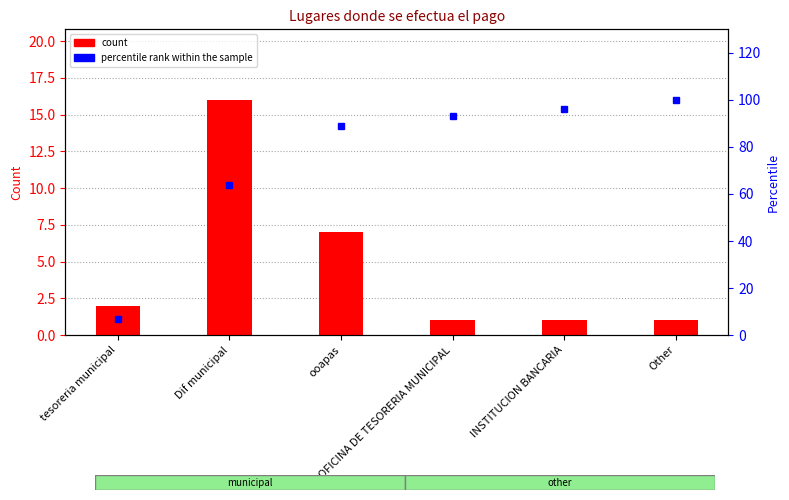

Is it true that percentile rank within the sample equals 151 at INSTITUCION BANCARIA?

False